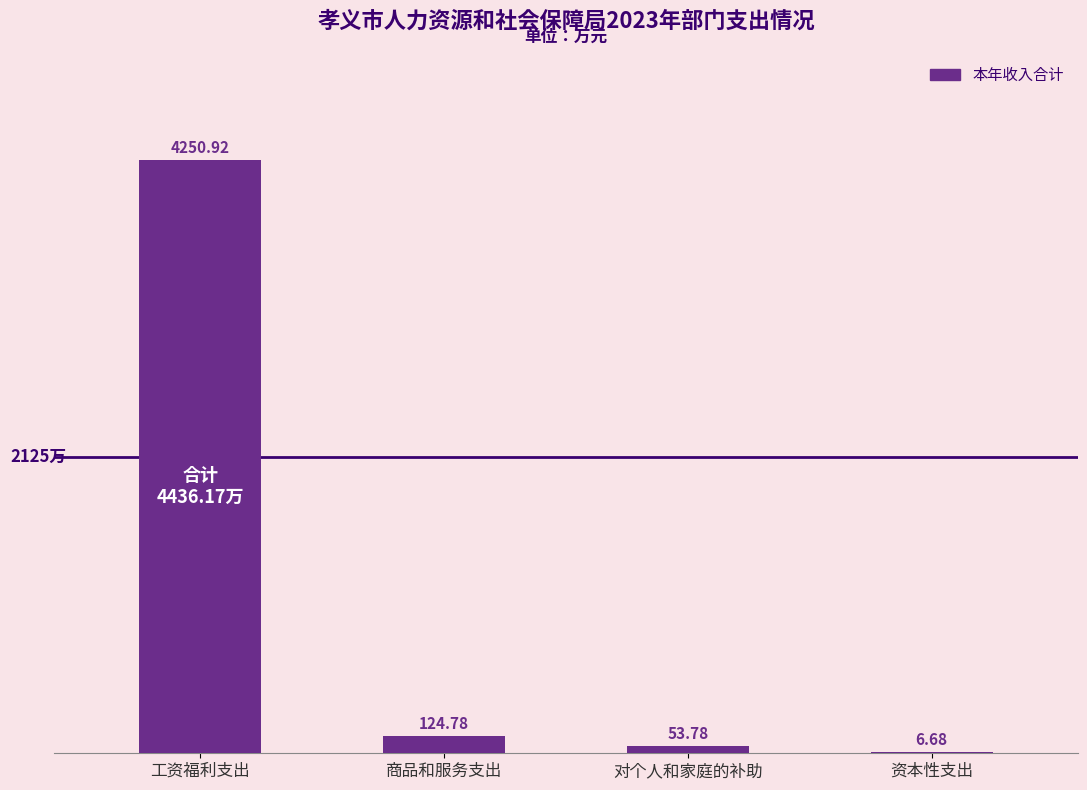

What is the difference between the values at 对个人和家庭的补助 and 商品和服务支出?

71.0